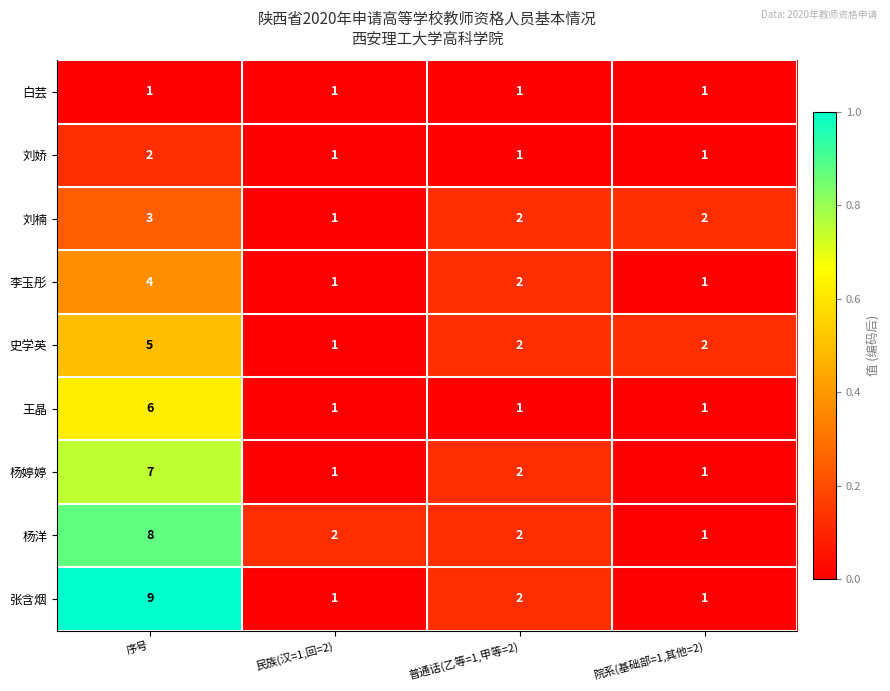

What is the difference between the 史学英 values at 院系(基础部=1,其他=2) and 序号?

3